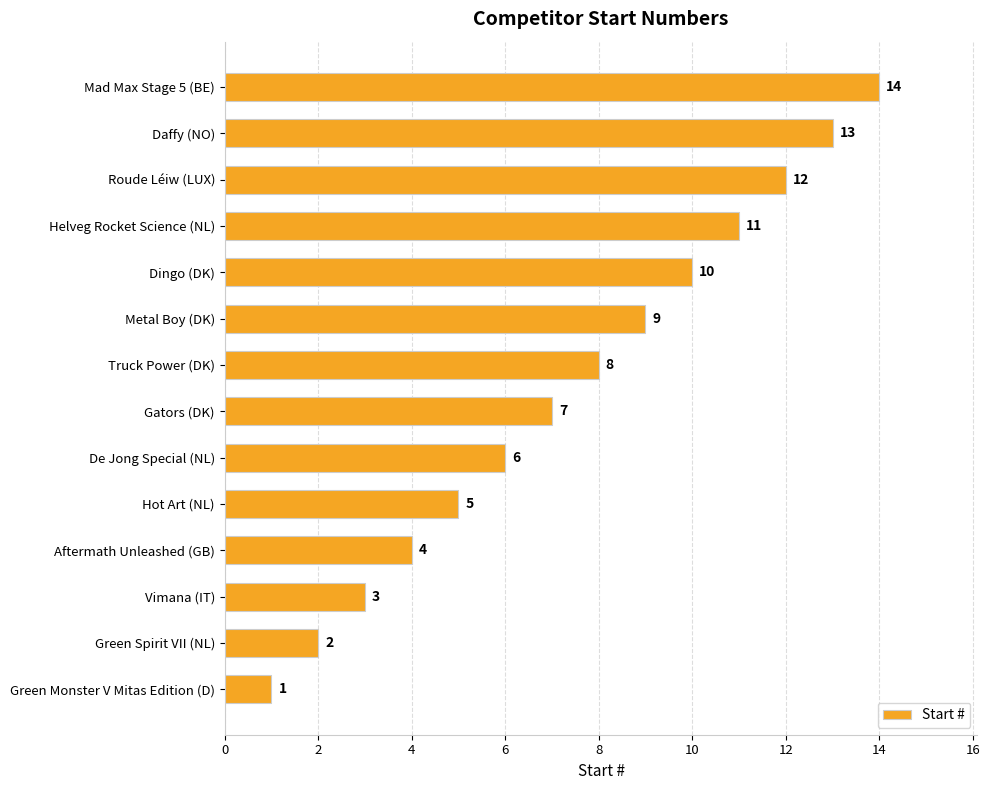

What is the minimum value shown in the chart?

1